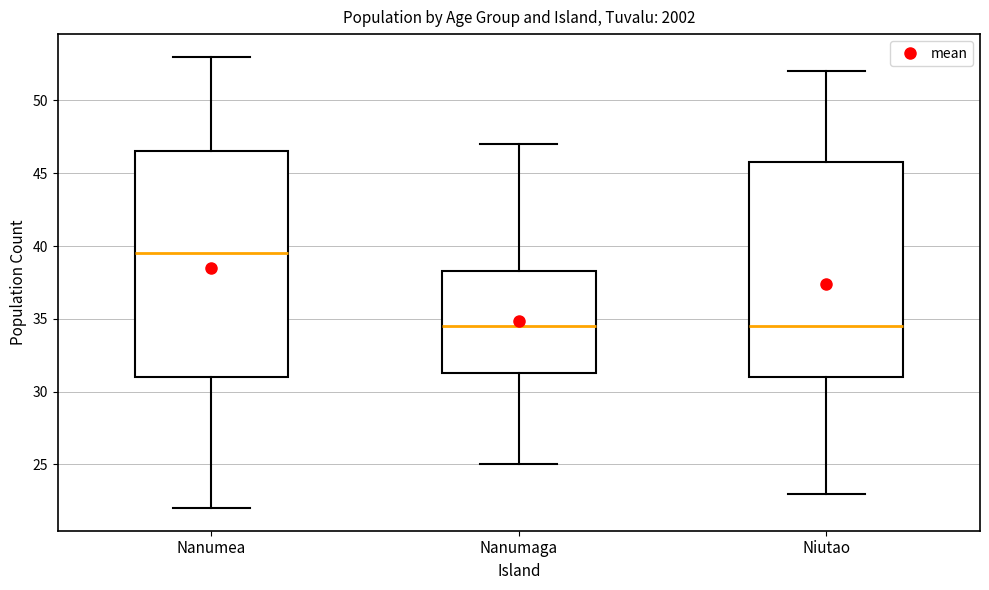

Where does the lower whisker of the box for Niutao end on the y-axis? The values are not printed on the chart, so give them approximately, as read against the axis.

23.0